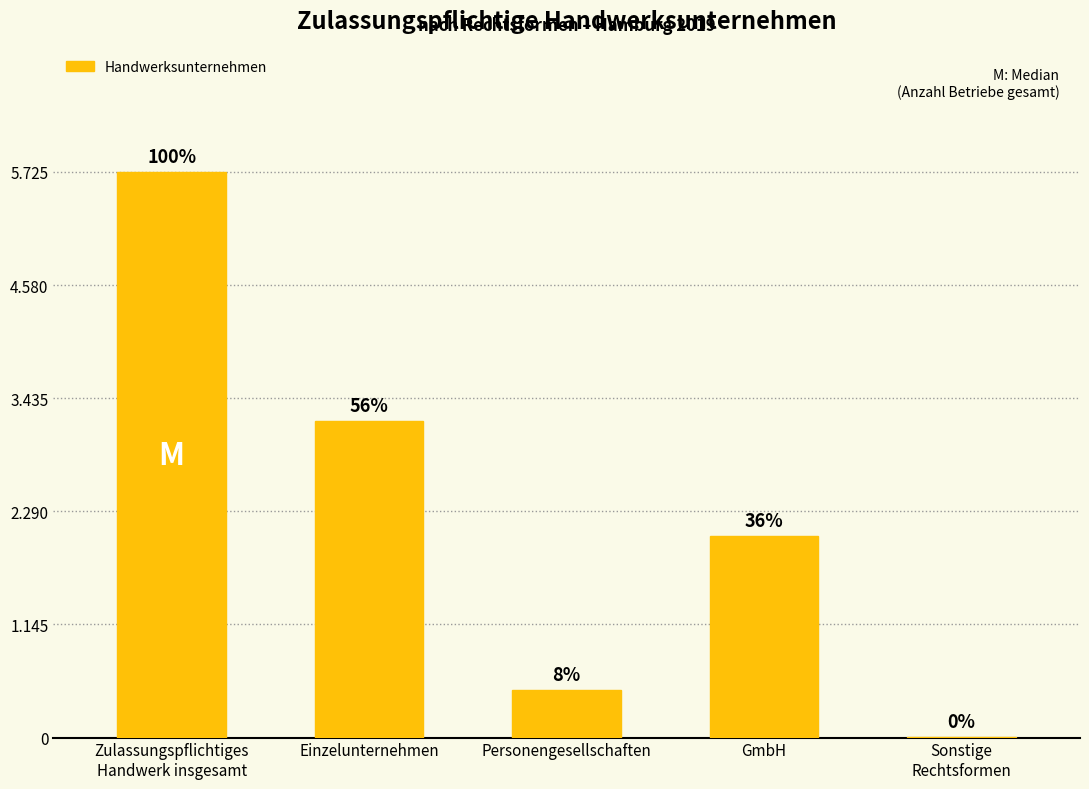

How many values exceed 2036?

2